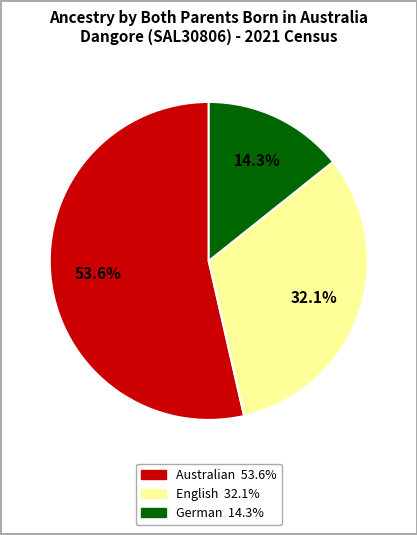

To the nearest percent, what is the difference between the English and German slice percentages?

18%